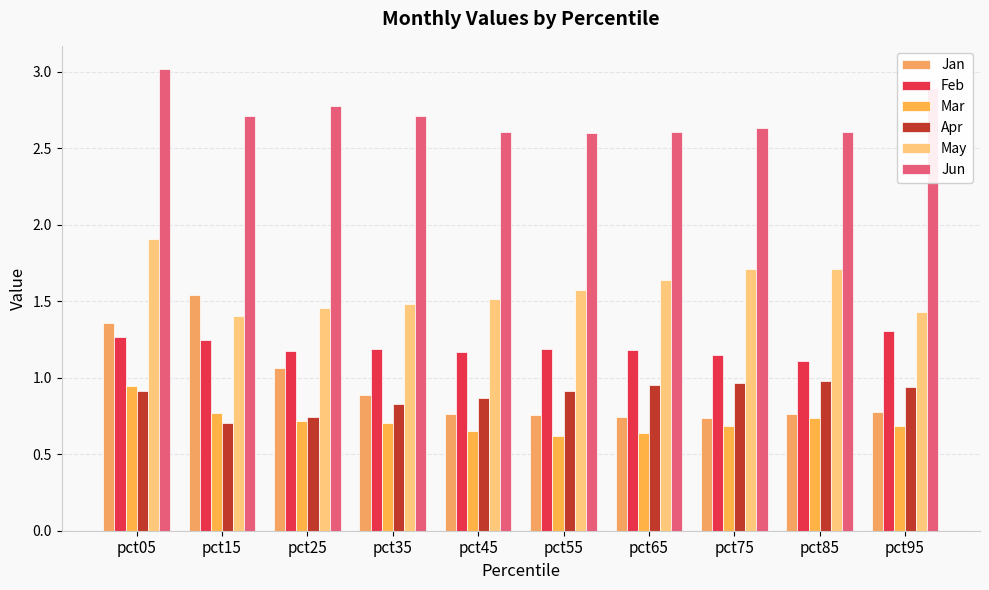

Is the value of Apr at pct65 greater than the value of Jun at pct15?

No